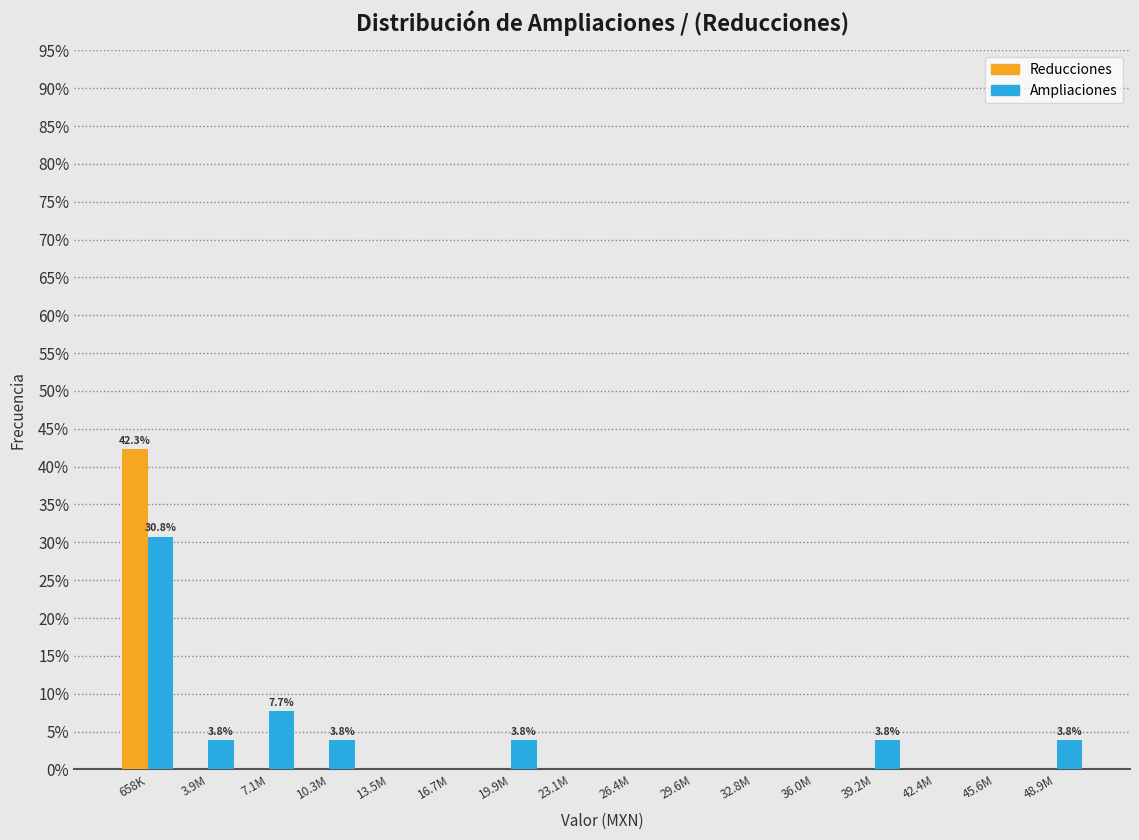

Read the Ampliaciones value at 10.3M.

3.8